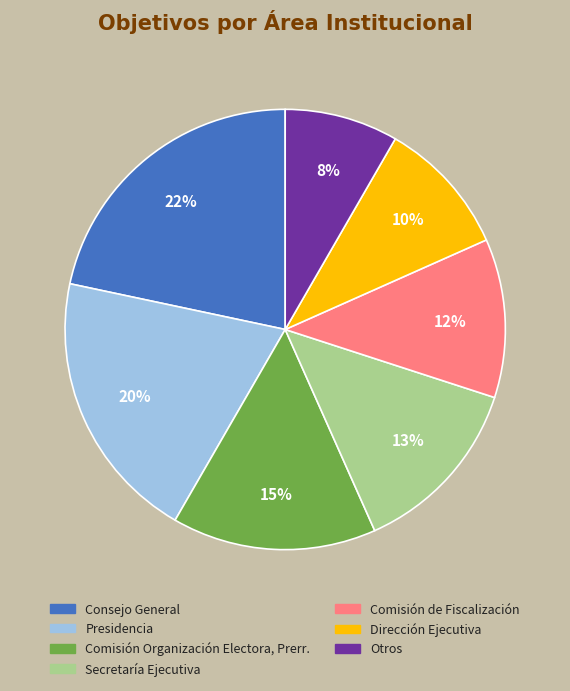

Count the number of slices in the pie.

7